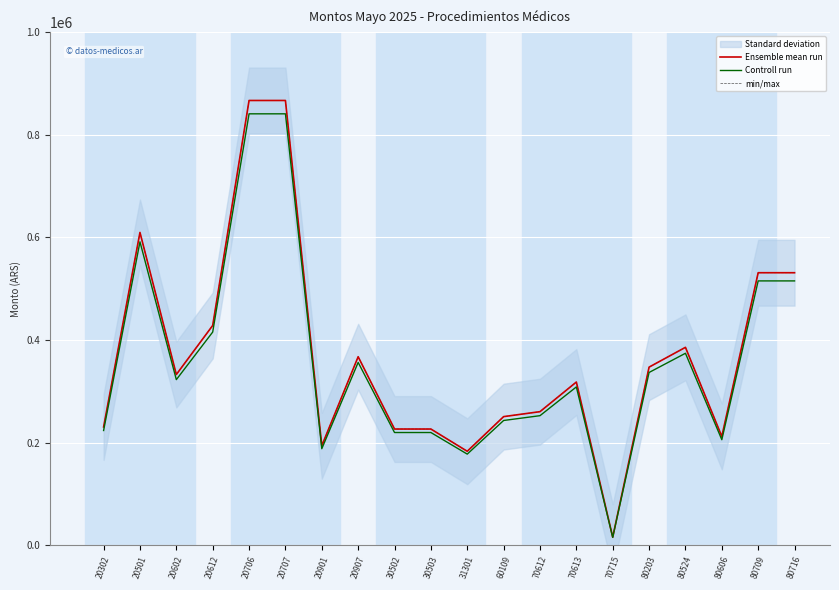

True or false: Controll run and Ensemble mean run cross at least once.

False